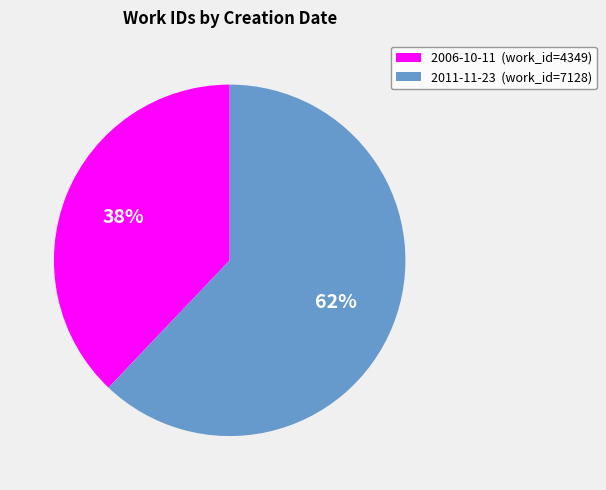

Is there a majority slice in this chart?

Yes